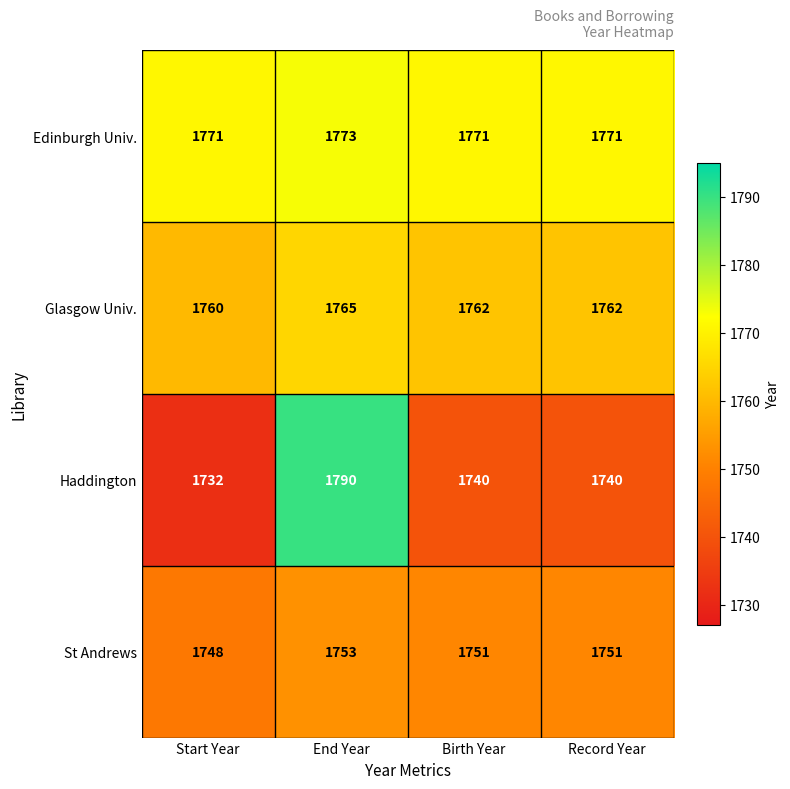

How many categories are shown in the chart?

4